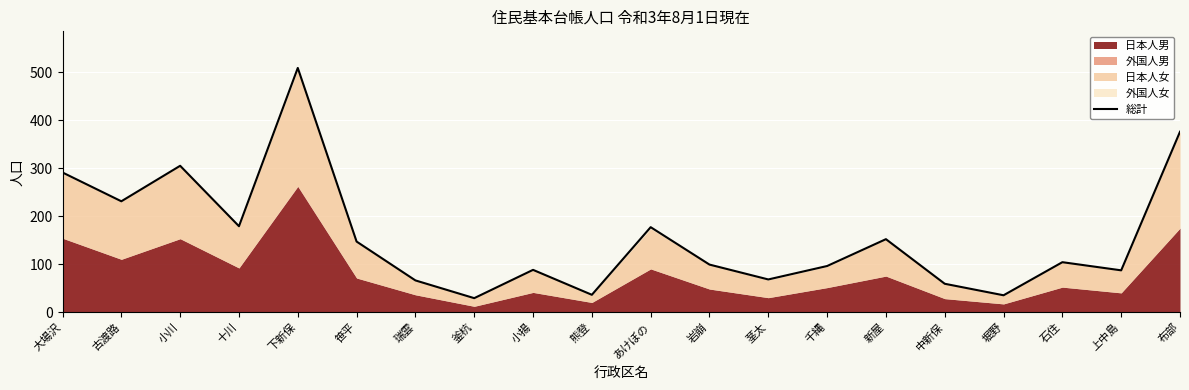

What position from the right is 十川?

17